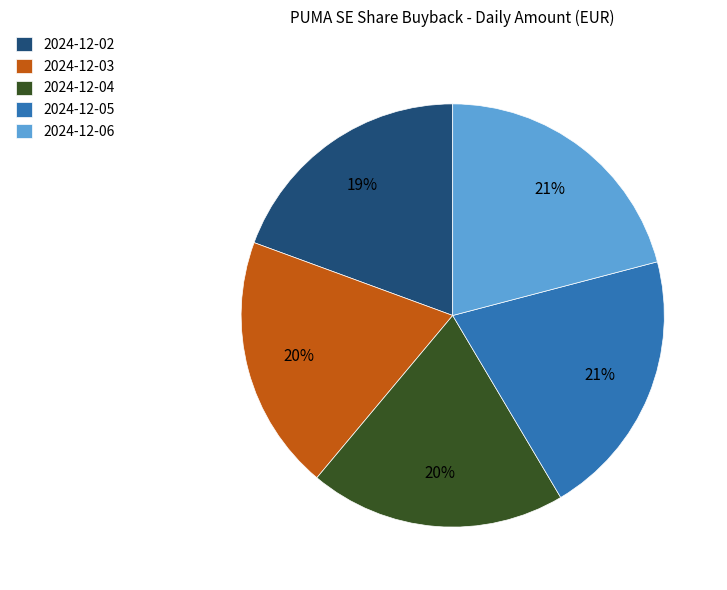

What percentage is the 2024-12-05 slice, to the nearest percent?

21%